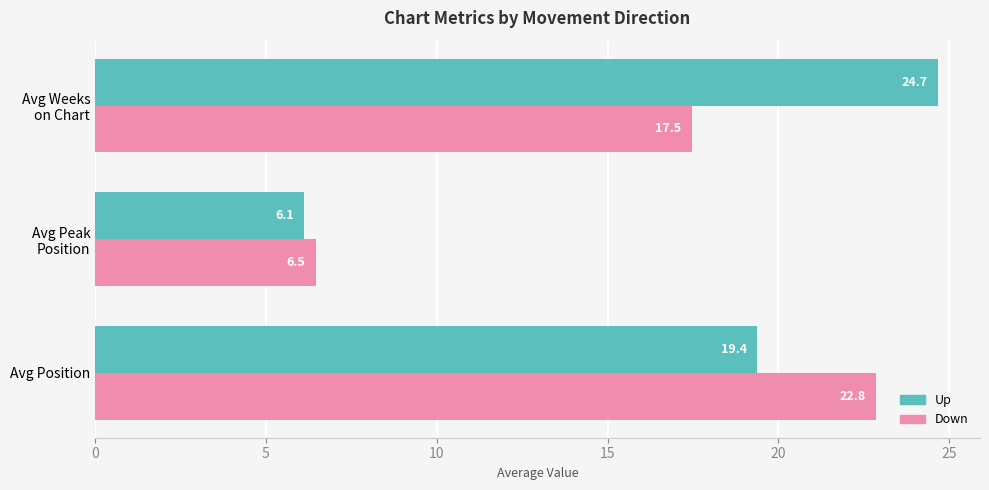

The value of Down at Avg Position is 22.8. True or false?

True